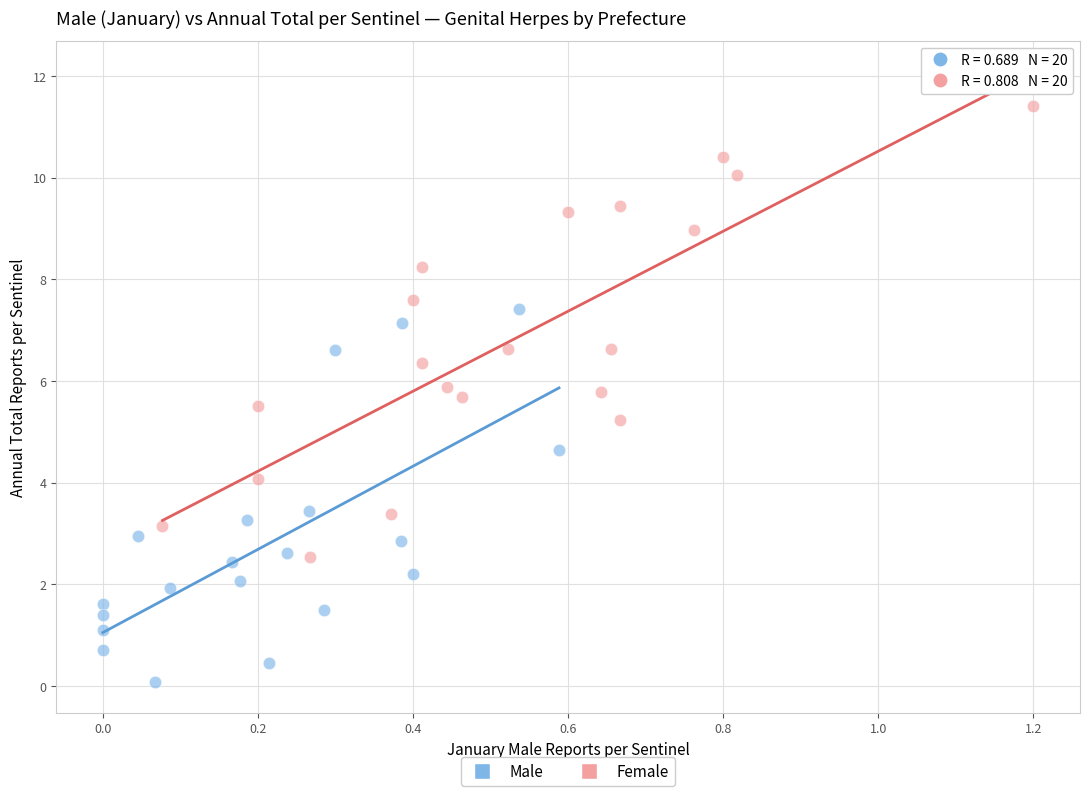

Which series reaches the maximum Y coordinate?

Female